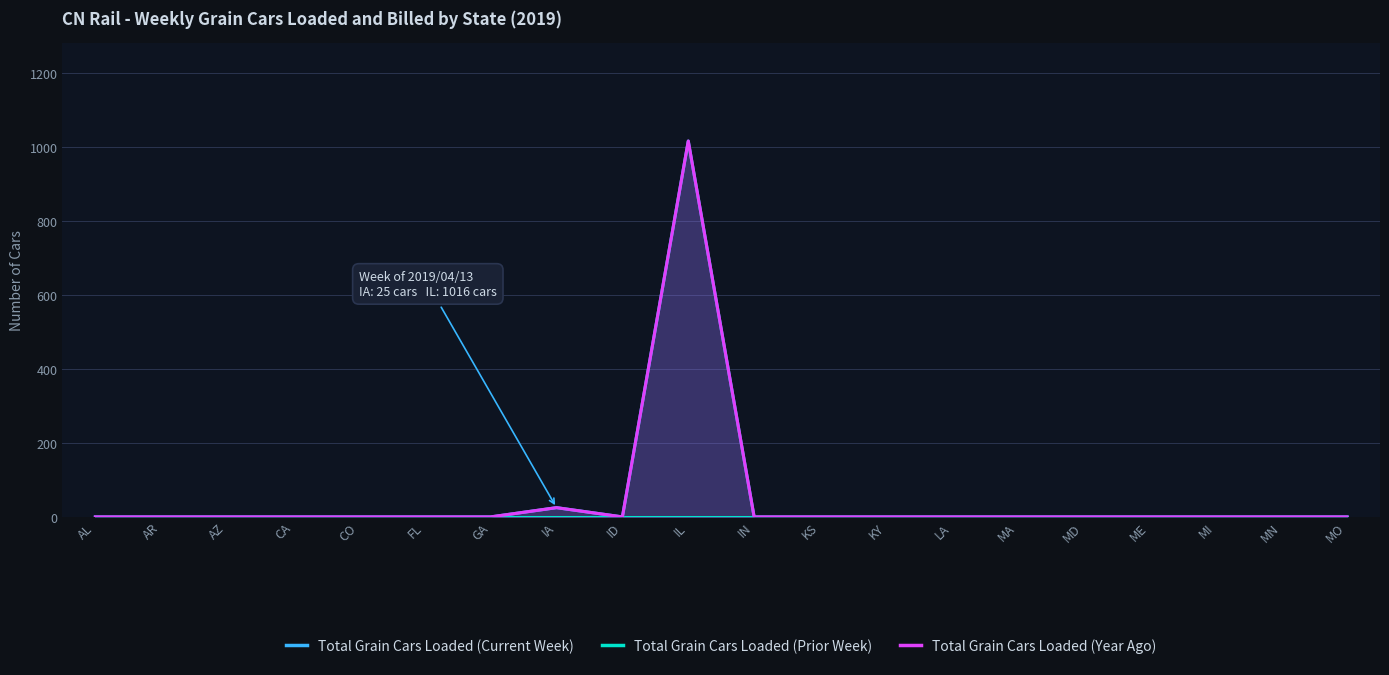

What position from the left is AL?

1